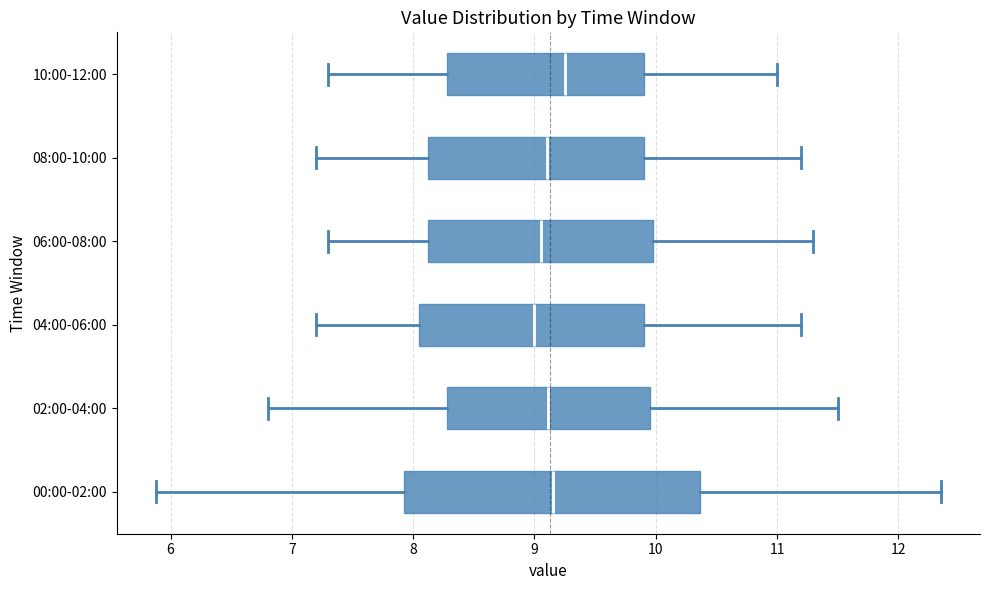

Where does the median line of the box for 08:00-10:00 sit on the x-axis? The values are not printed on the chart, so give them approximately, as read against the axis.

9.1